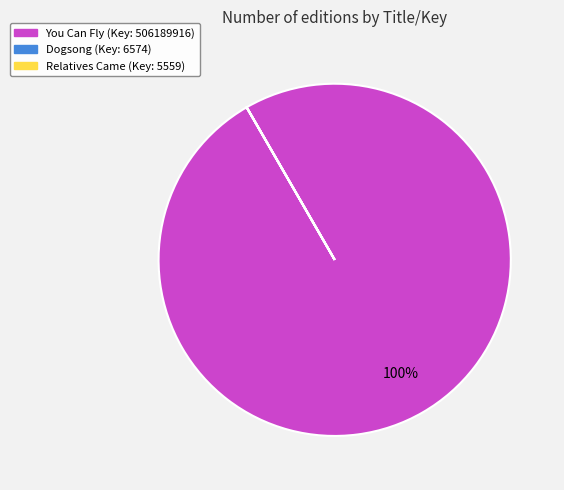

What percentage is the You Can Fly (Key: 506189916) slice, to the nearest percent?

100%